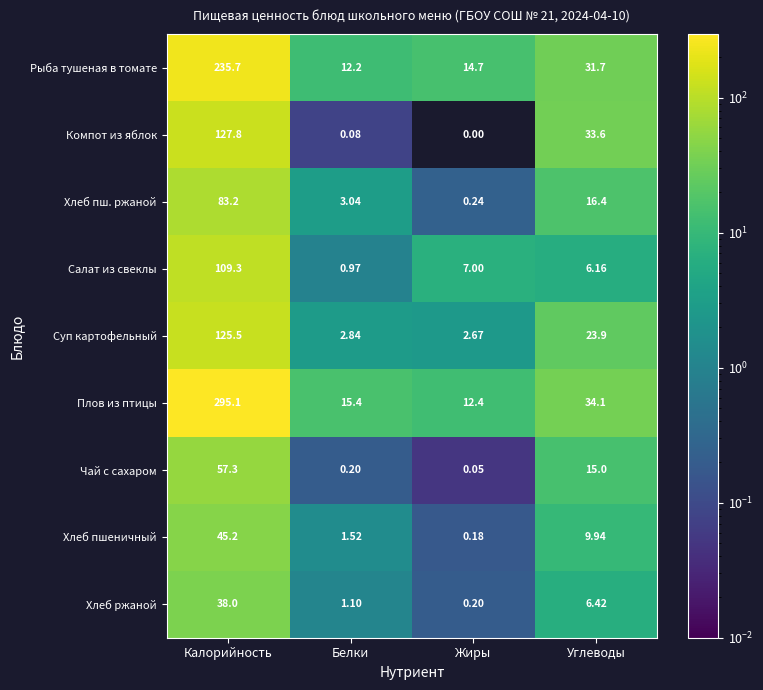

At which category is the sum across all series the highest?

Калорийность